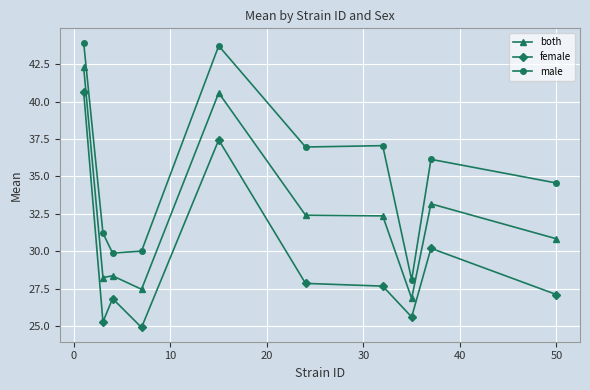

What is the sum of all female values?

293.6